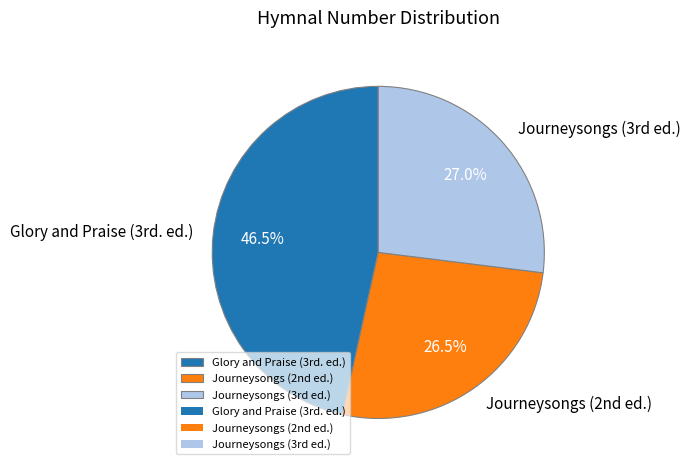

Does any single category account for the majority?

No